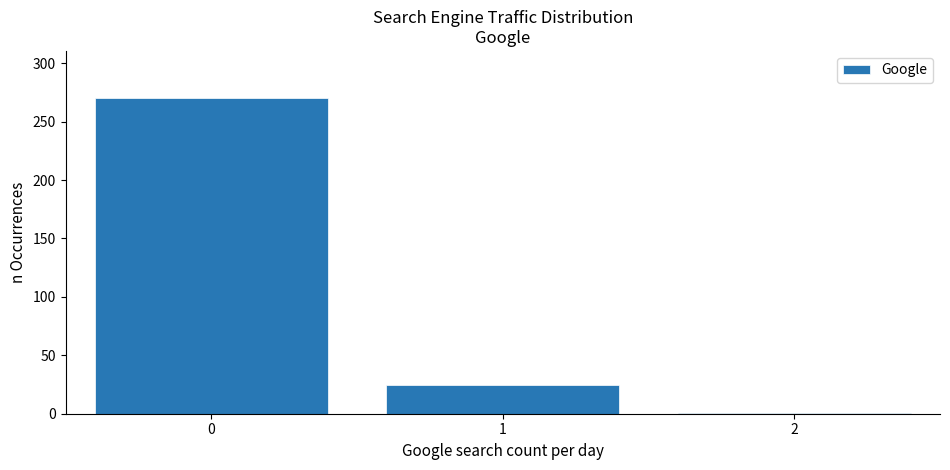

Reading left to right, transcribe all the data shown in this chart.

270	25	1